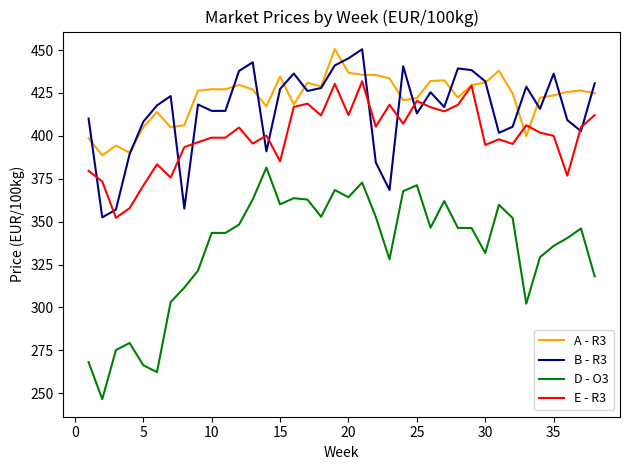

True or false: E - R3 and A - R3 cross at least once.

True